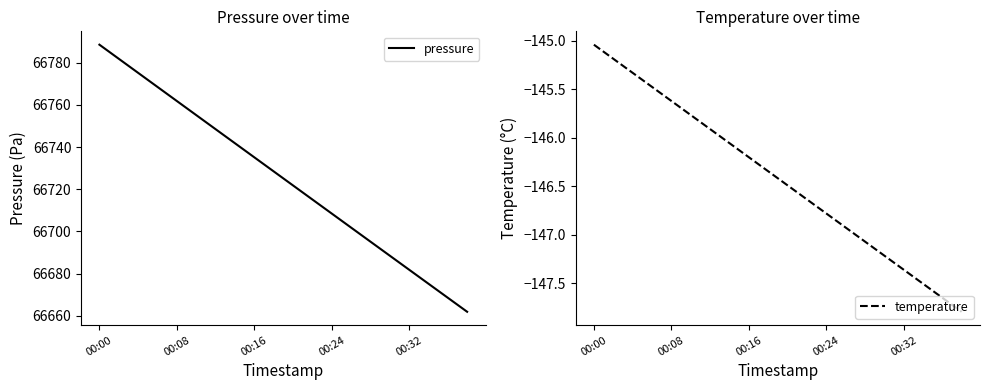

True or false: temperature and pressure cross at least once.

False